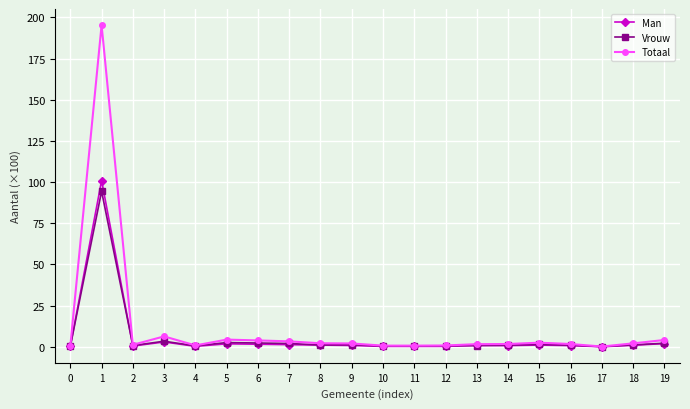

Which series has the largest range (max minus min)?

Totaal